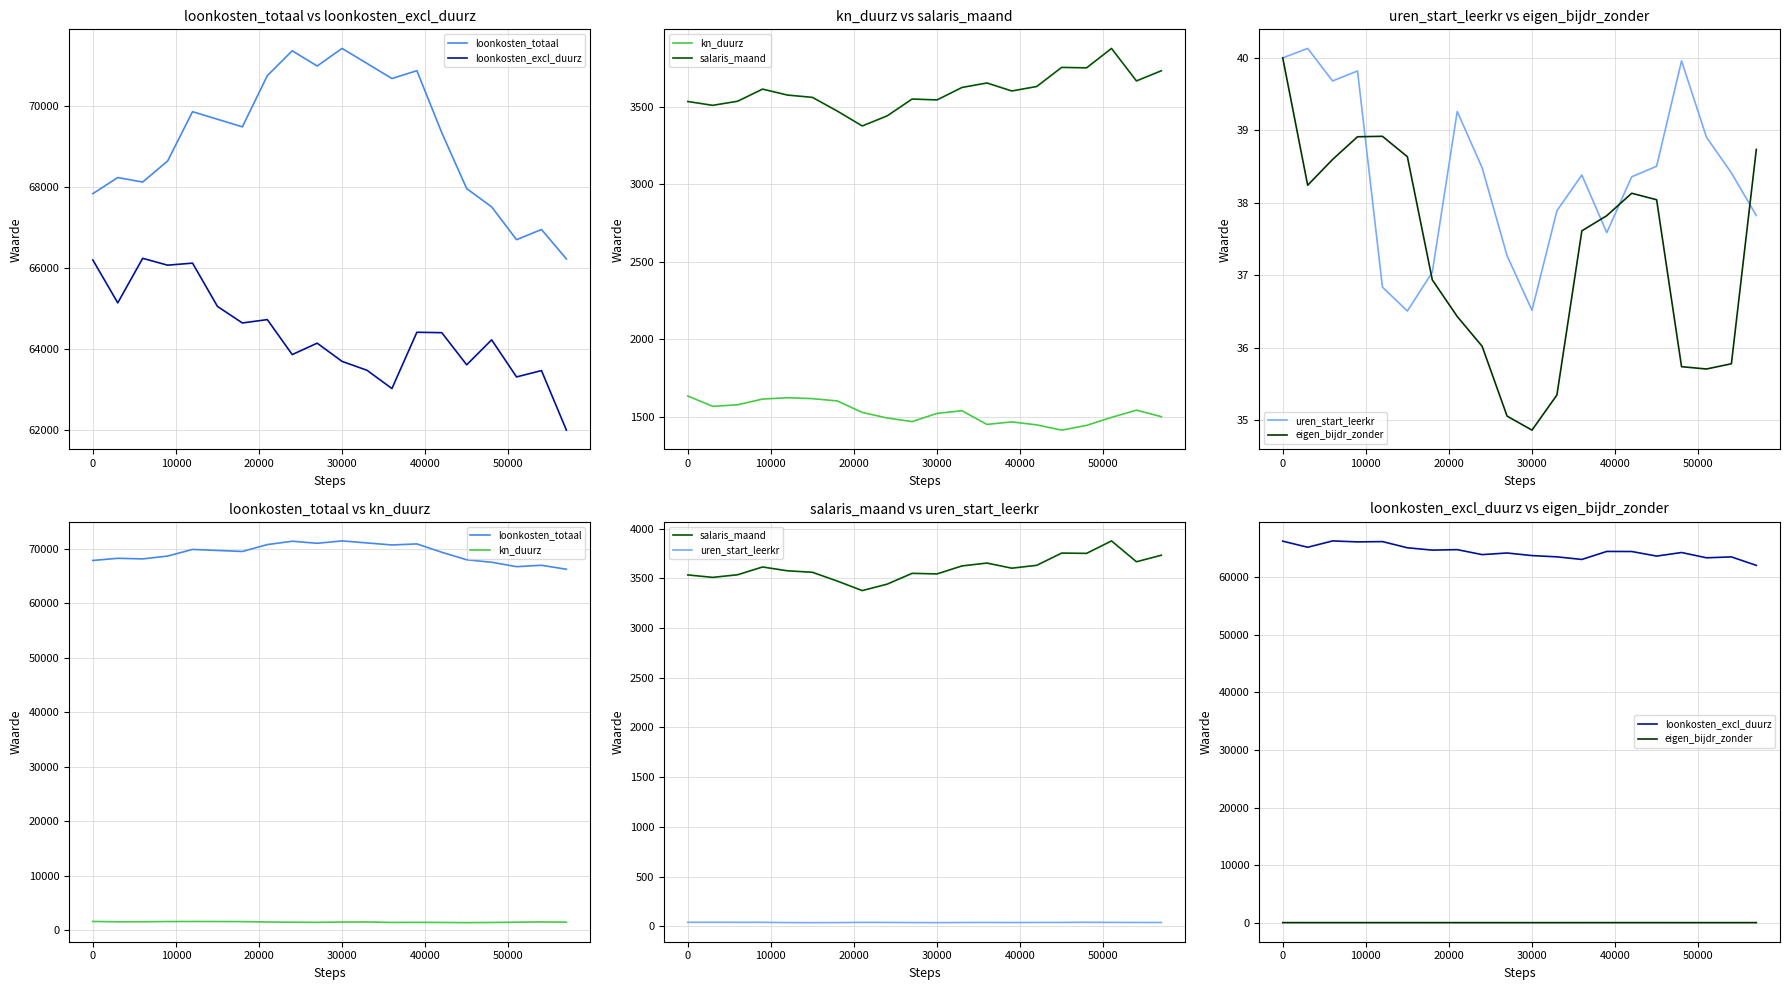

What is the average value of the uren_start_leerkr series?

38.4